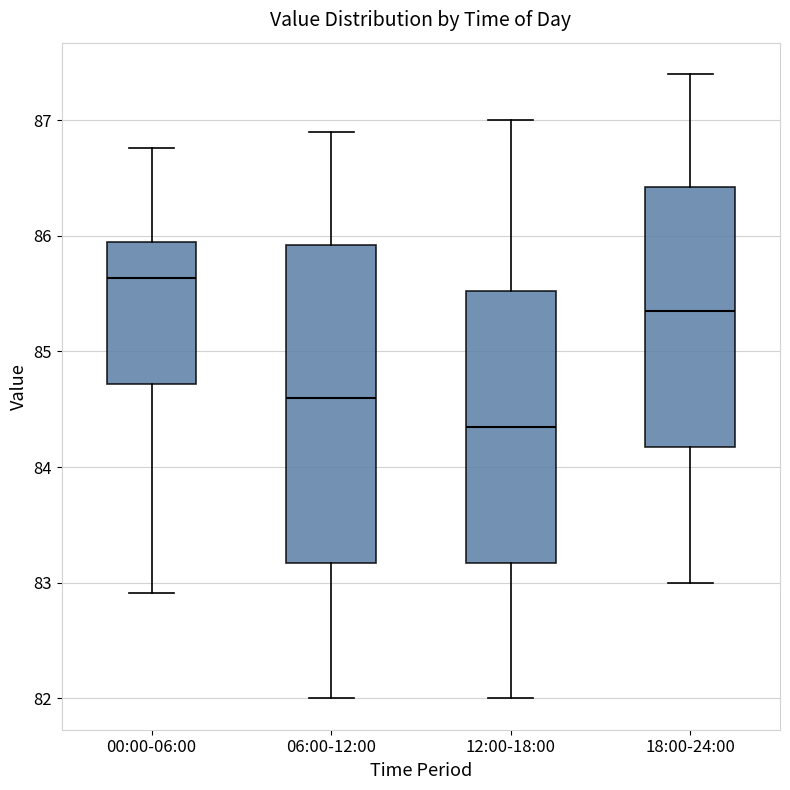

Which box's median line is the highest?

00:00-06:00